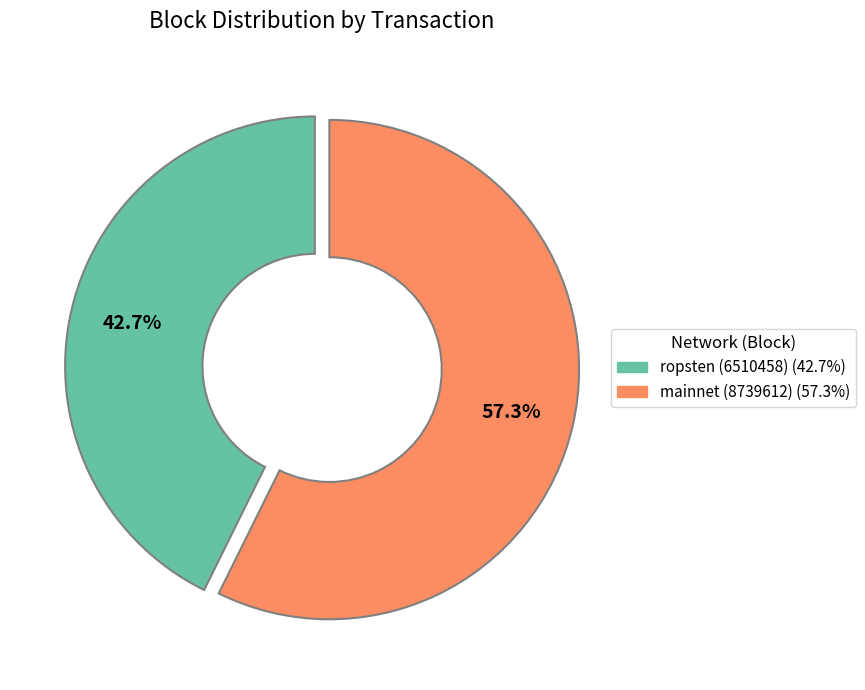

To the nearest percent, what is the average slice percentage?

50%